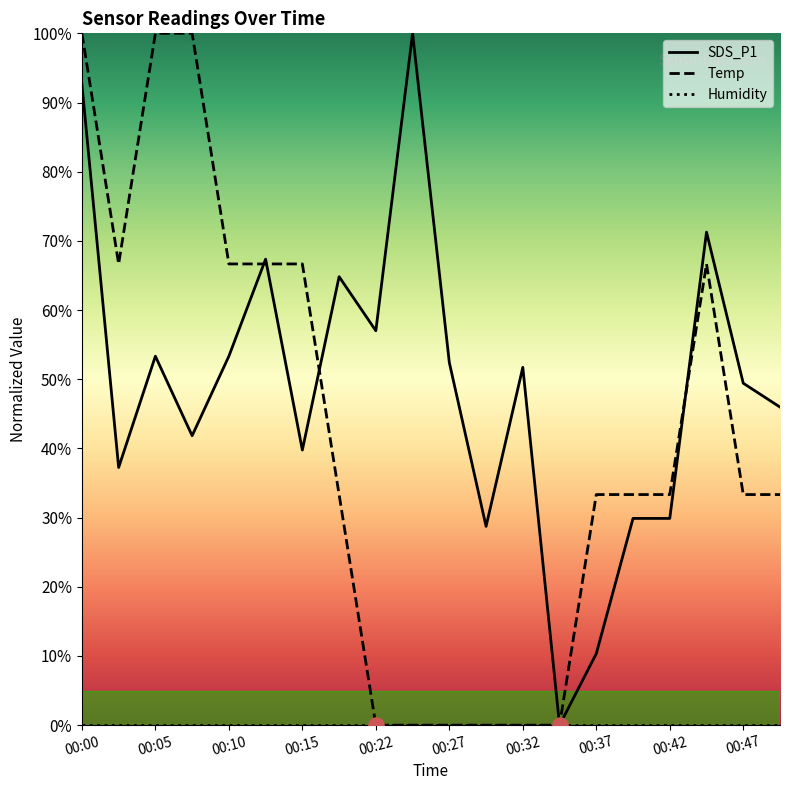

Is the value of SDS_P1 at 00:02 greater than the value of Temp at 00:44?

No